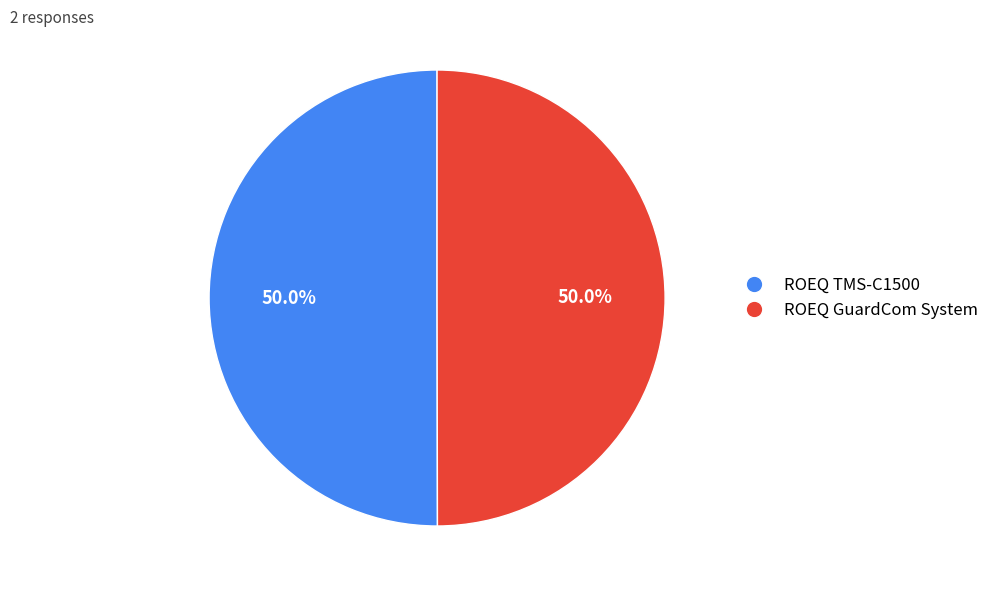

What is the ratio of the value at ROEQ GuardCom System to the value at ROEQ TMS-C1500?

1.0